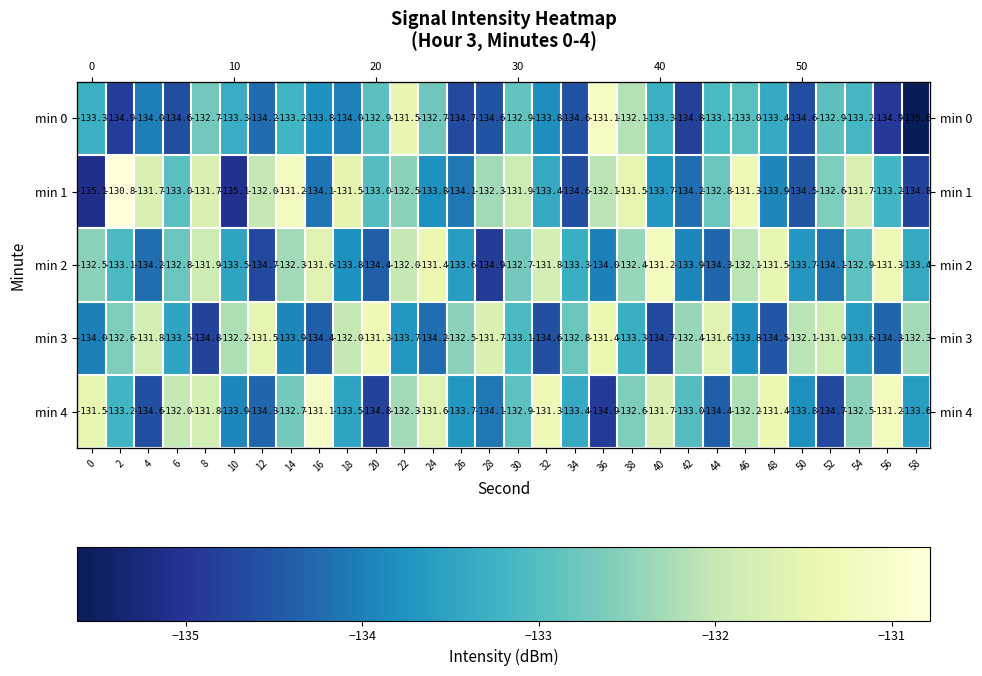

Which has a higher value, 56 or 24?

24